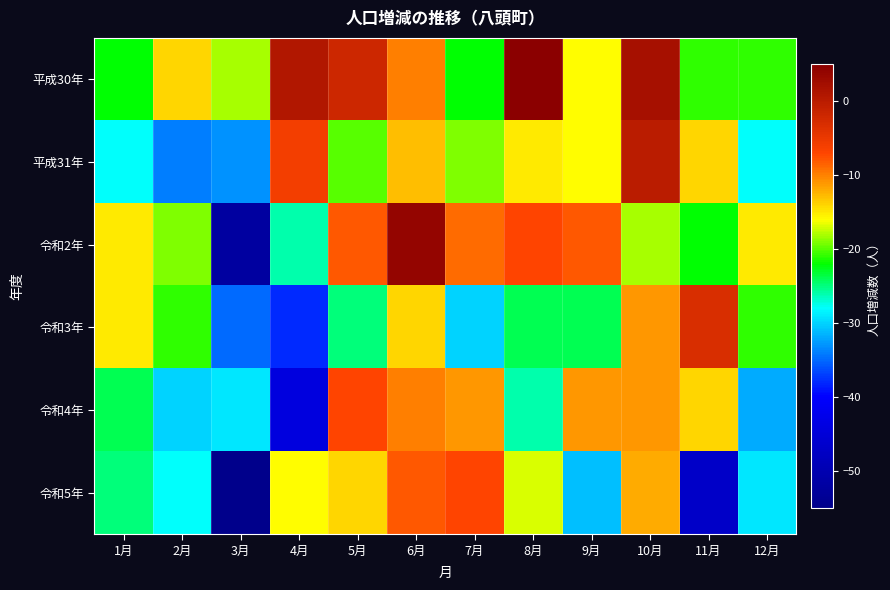

Reading right to left, transcribe all the data shown in this chart.

平成30年: 12月=-21	11月=-21	10月=2	9月=-16	8月=5	7月=-22	6月=-10	5月=-2	4月=1	3月=-18	2月=-14	1月=-22
平成31年: 12月=-28	11月=-14	10月=0	9月=-16	8月=-15	7月=-19	6月=-13	5月=-20	4月=-6	3月=-33	2月=-34	1月=-28
令和2年: 12月=-15	11月=-22	10月=-18	9月=-8	8月=-7	7月=-9	6月=4	5月=-8	4月=-26	3月=-52	2月=-19	1月=-15
令和3年: 12月=-21	11月=-3	10月=-11	9月=-24	8月=-24	7月=-30	6月=-14	5月=-25	4月=-38	3月=-35	2月=-21	1月=-15
令和4年: 12月=-32	11月=-14	10月=-11	9月=-11	8月=-26	7月=-11	6月=-10	5月=-7	4月=-44	3月=-29	2月=-30	1月=-24
令和5年: 12月=-29	11月=-47	10月=-12	9月=-31	8月=-17	7月=-7	6月=-8	5月=-14	4月=-16	3月=-55	2月=-28	1月=-25